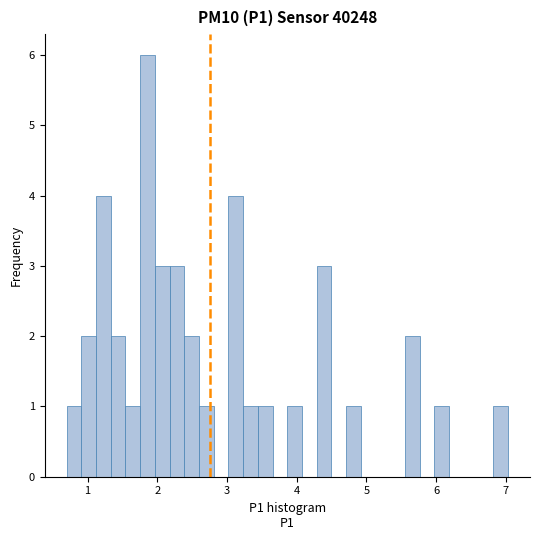

Read against the x-axis, roughly where is the centre of the tallest bar?

1.9